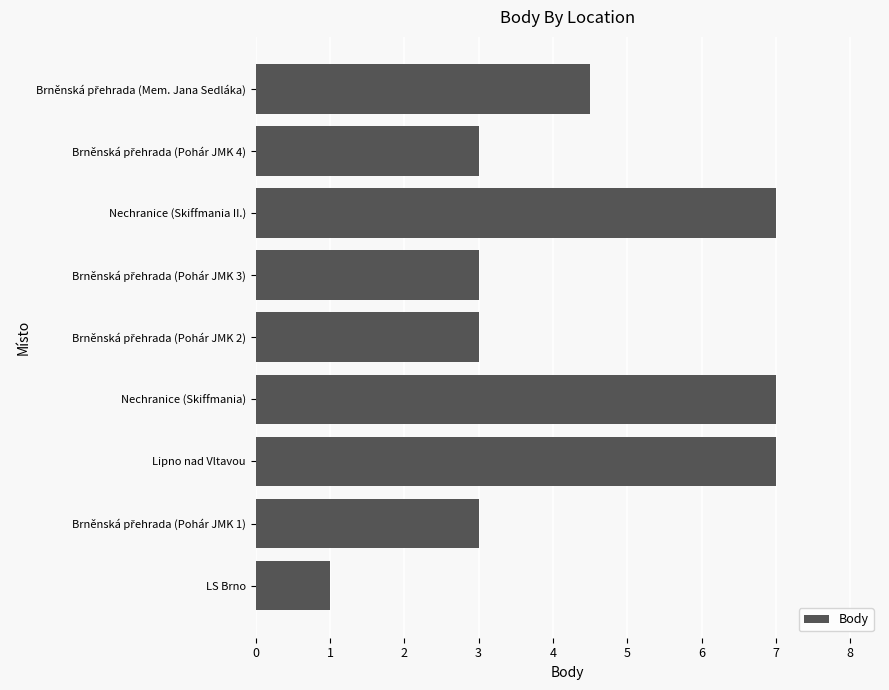

What is the minimum value shown in the chart?

1.0